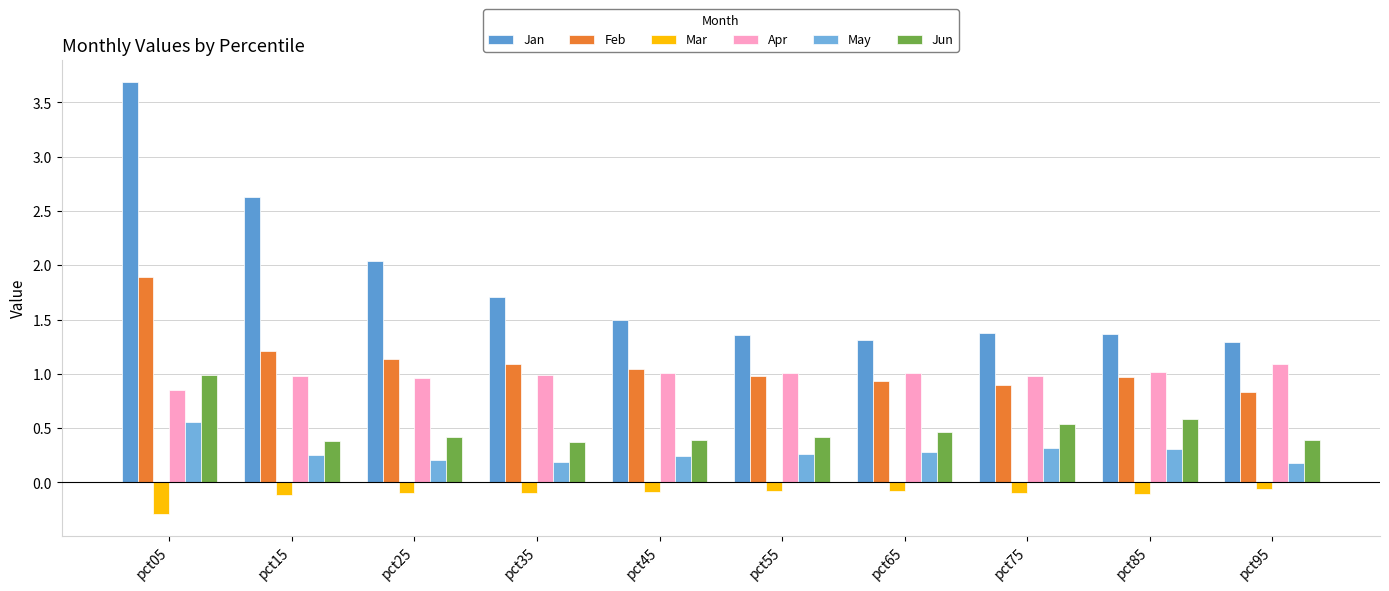

Count the May values in the range 0 to 1.

10